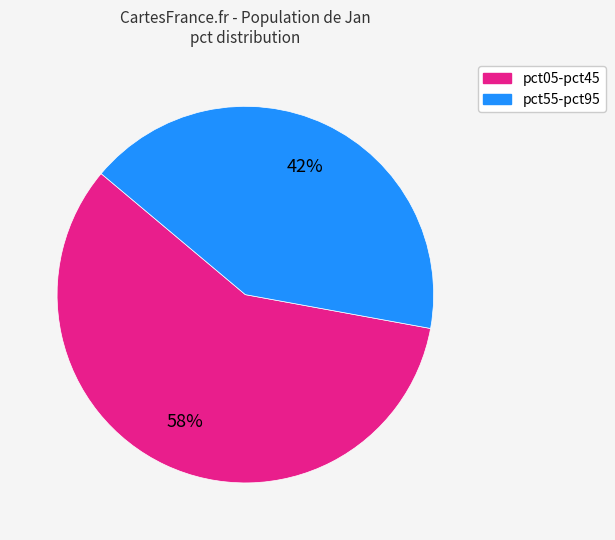

Is there any slice that represents more than half of the pie?

Yes